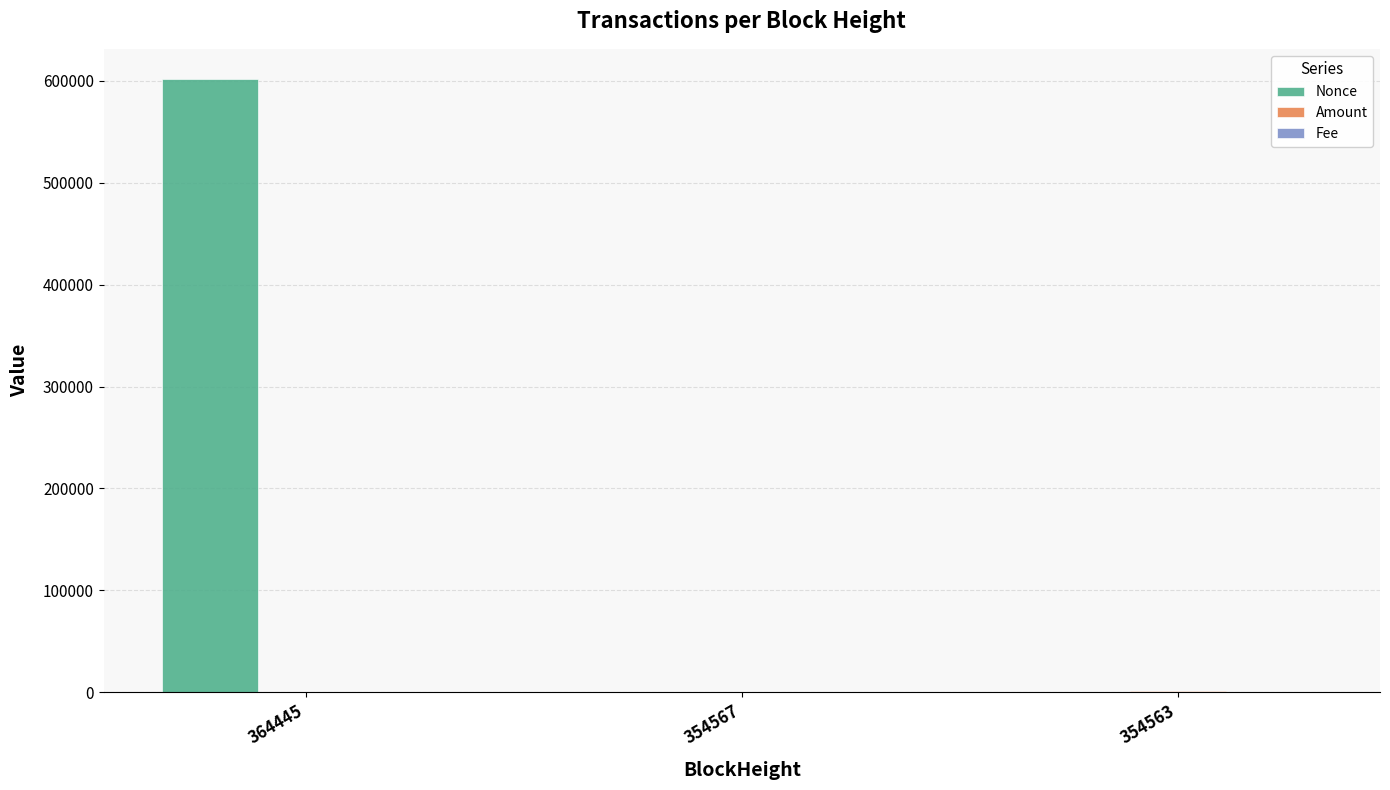

What is the spread (max minus min) of values at 354563?

1000.0